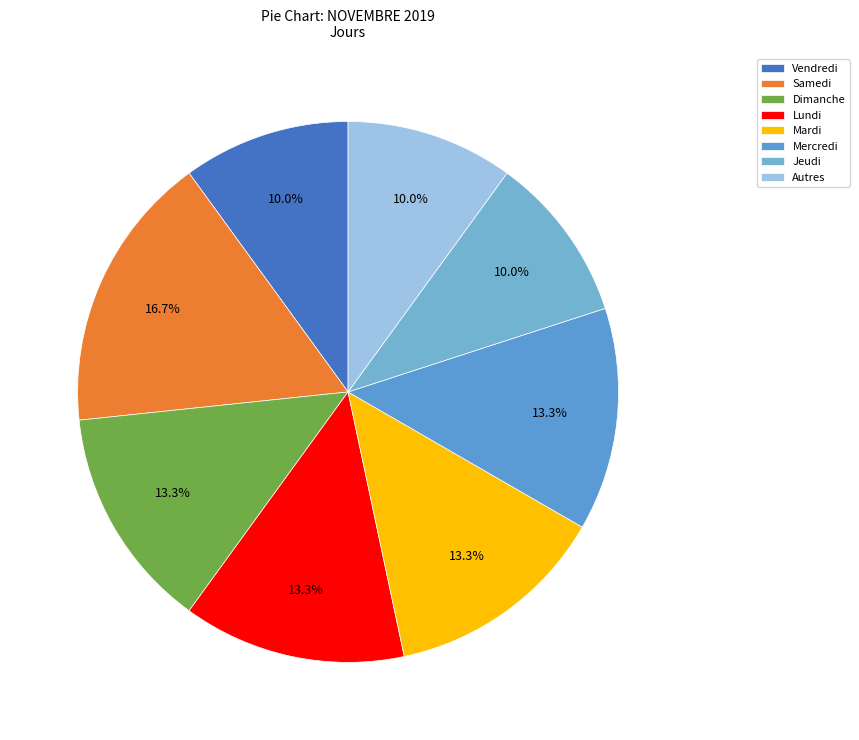

To the nearest percent, what is the average slice percentage?

12%